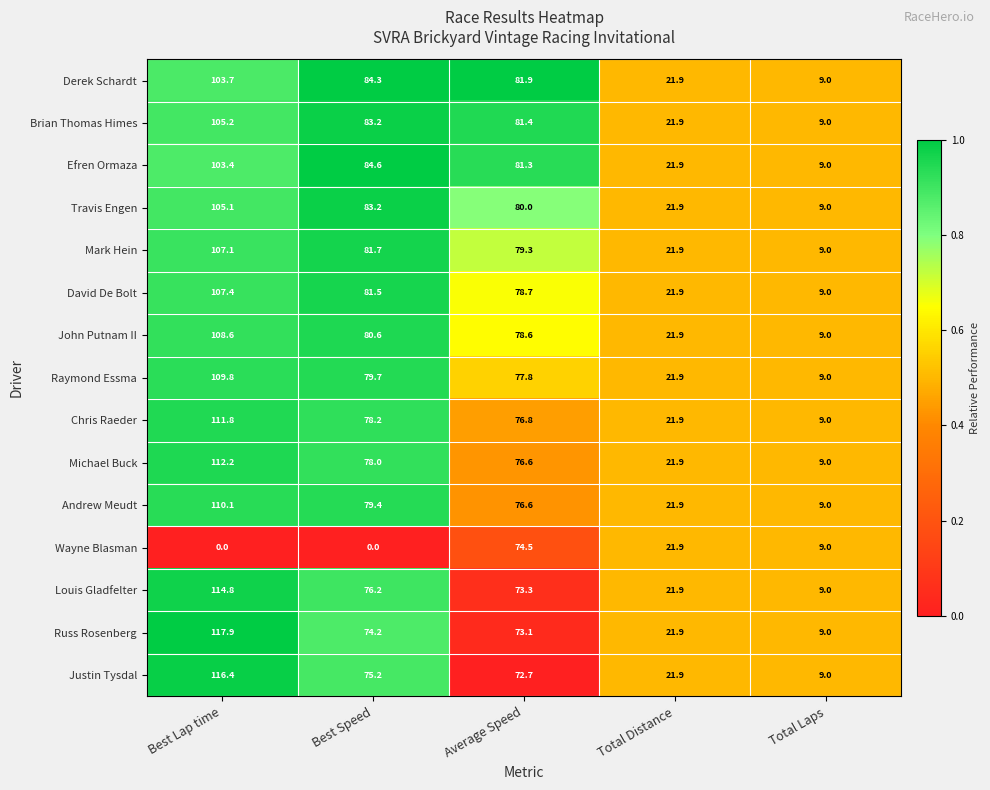

List the series in order of their peak value, highest first.

Russ Rosenberg, Justin Tysdal, Louis Gladfelter, Michael Buck, Chris Raeder, Andrew Meudt, Raymond Essma, John Putnam II, David De Bolt, Mark Hein, Brian Thomas Himes, Travis Engen, Derek Schardt, Efren Ormaza, Wayne Blasman